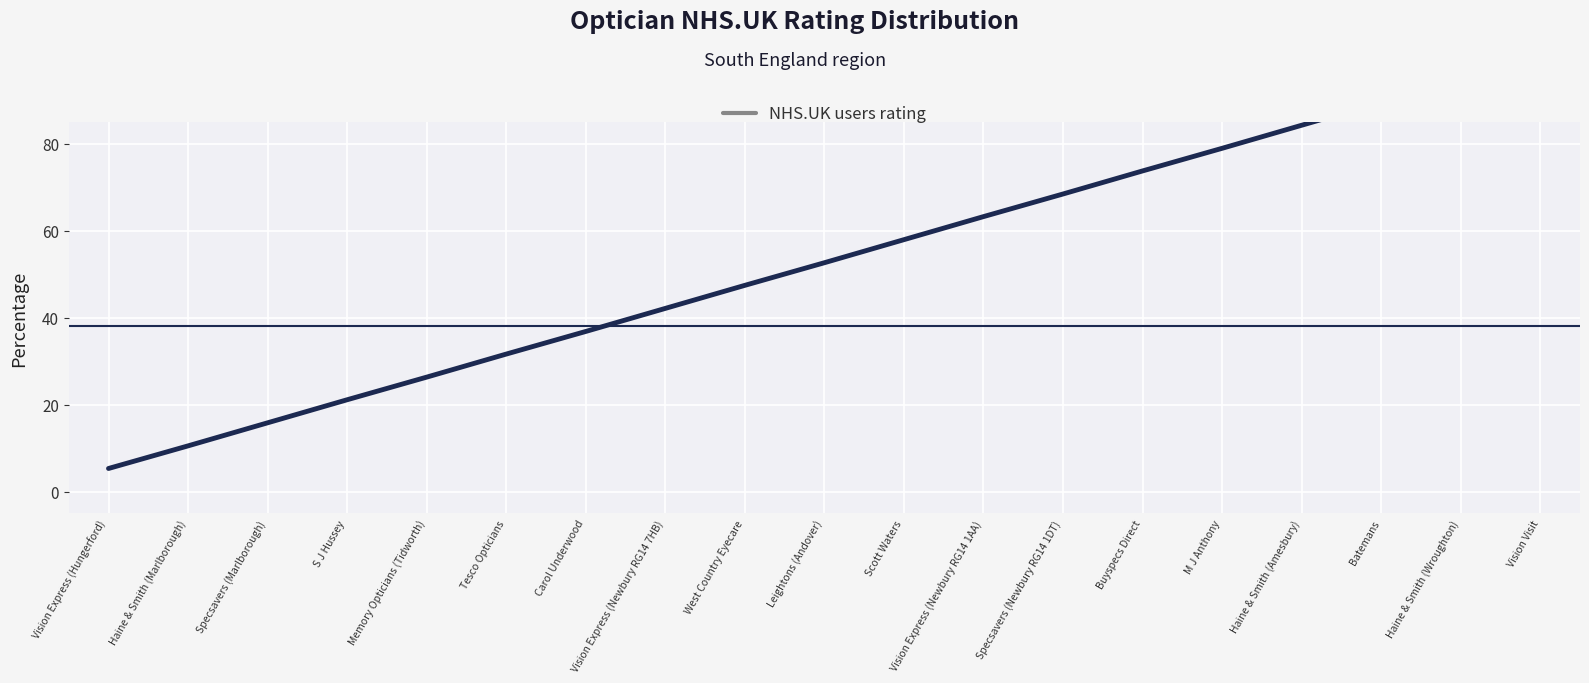

Is it true that the value at Vision Express (Newbury RG14 1AA) is 14.3?

False